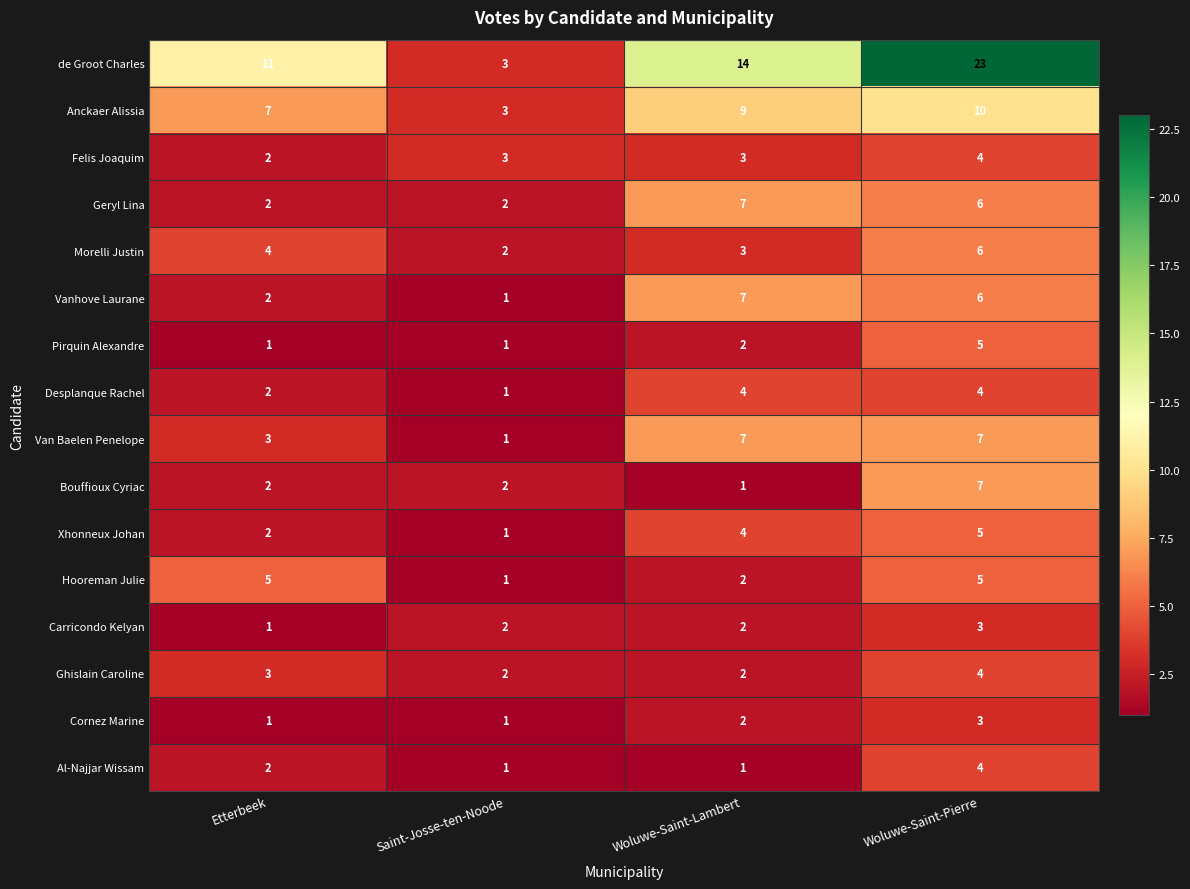

List the labels in order of Vanhove Laurane value, largest first.

Woluwe-Saint-Lambert, Woluwe-Saint-Pierre, Etterbeek, Saint-Josse-ten-Noode